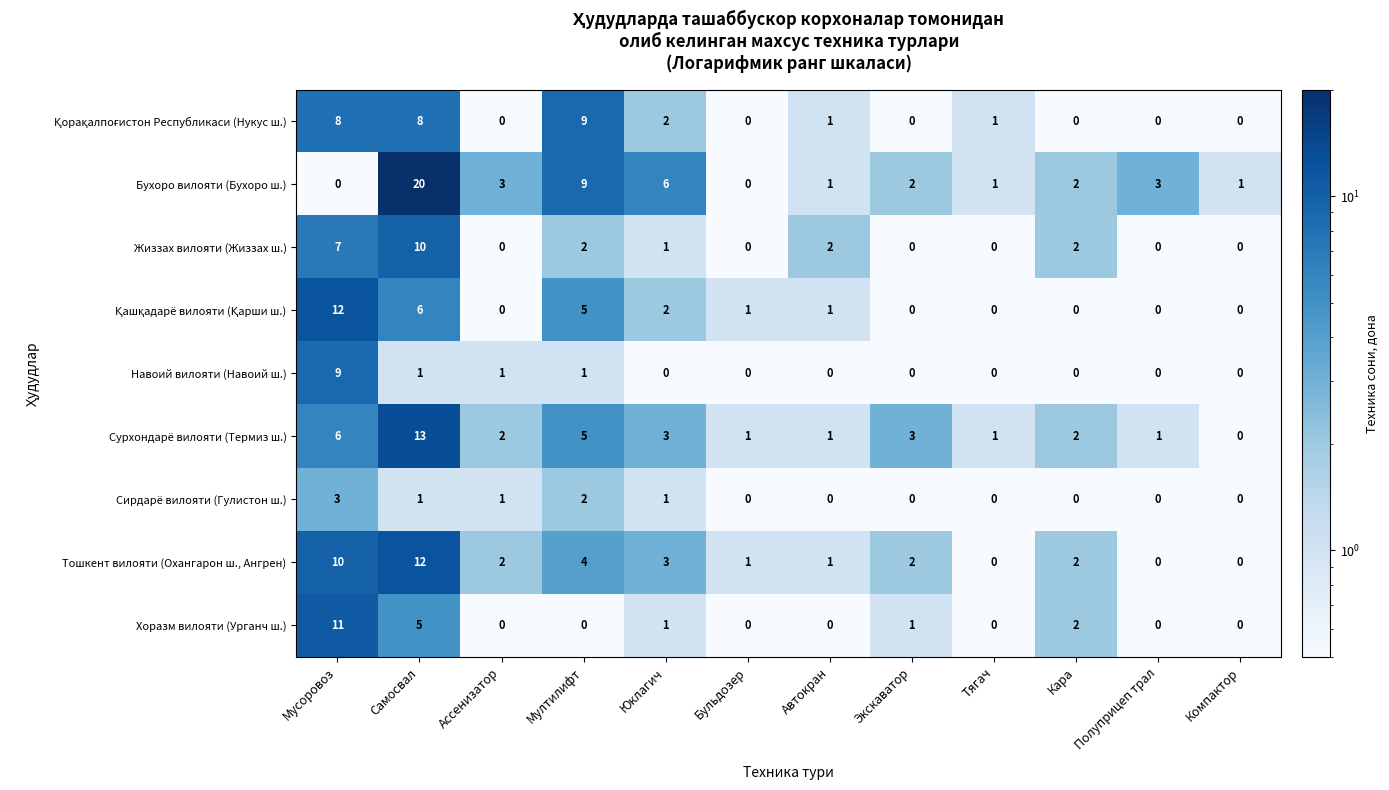

Which label corresponds to the largest value in the chart?

Самосвал